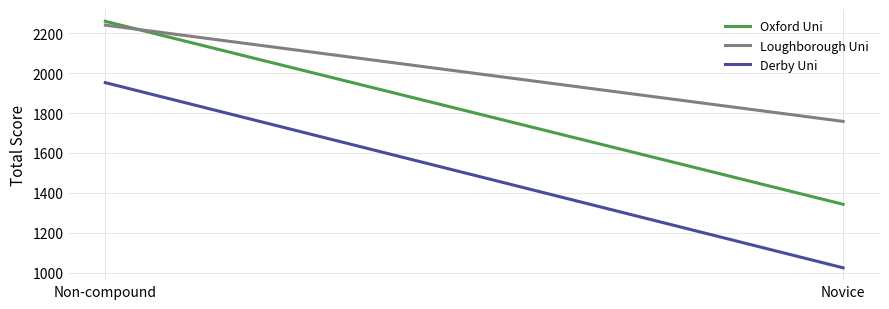

Reading left to right, list all the values displayed in this chart.

Oxford Uni: 2259	1343
Loughborough Uni: 2240	1758
Derby Uni: 1952	1025